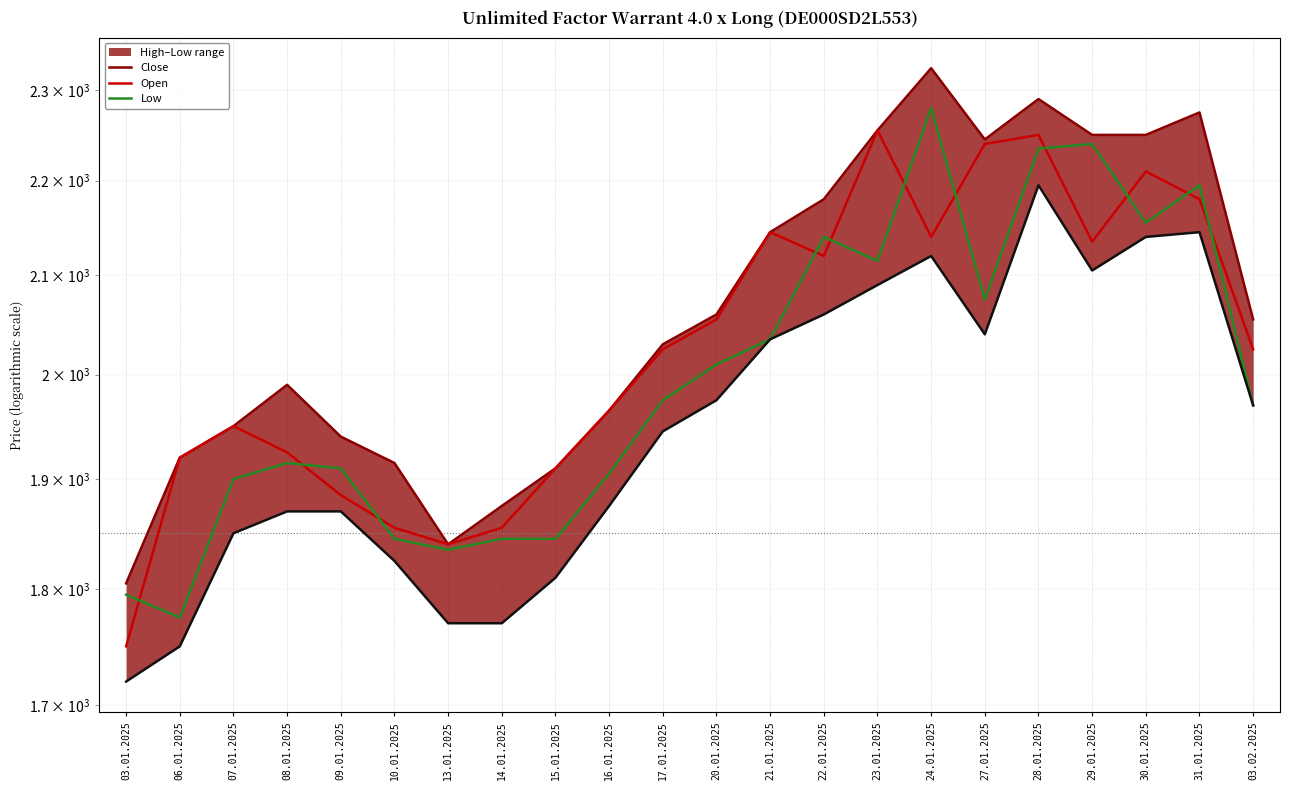

Reading left to right, extract all data points from this chart.

Close: 1750	1920	1950	1925	1885	1855	1840	1855	1910	1965	2025	2055	2145	2120	2255	2140	2240	2250	2135	2210	2180	2025
Open: 1795	1775	1900	1915	1910	1845	1835	1845	1845	1905	1975	2010	2035	2140	2115	2280	2075	2235	2240	2155	2195	1970
Low: 1720	1750	1850	1870	1870	1825	1770	1770	1810	1875	1945	1975	2035	2060	2090	2120	2040	2195	2105	2140	2145	1970